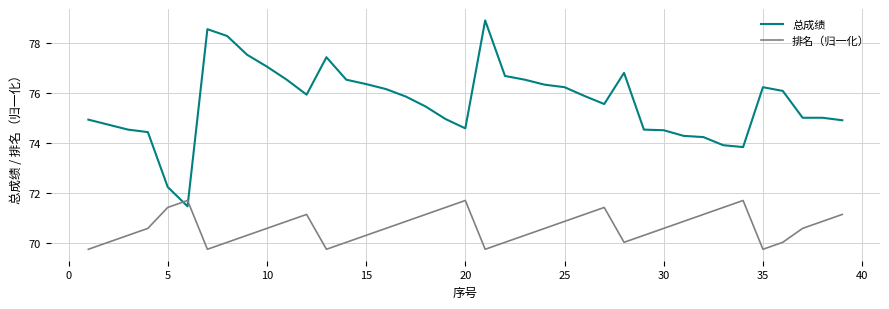

What is the highest value of the 排名（归一化） series?

71.7